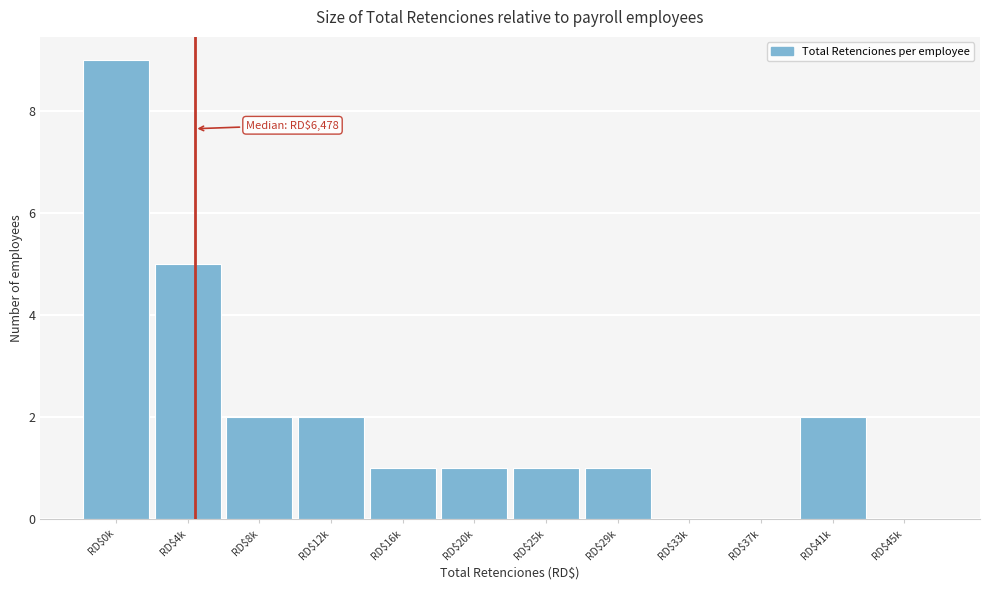

The value at RD$12k is 3. True or false?

False